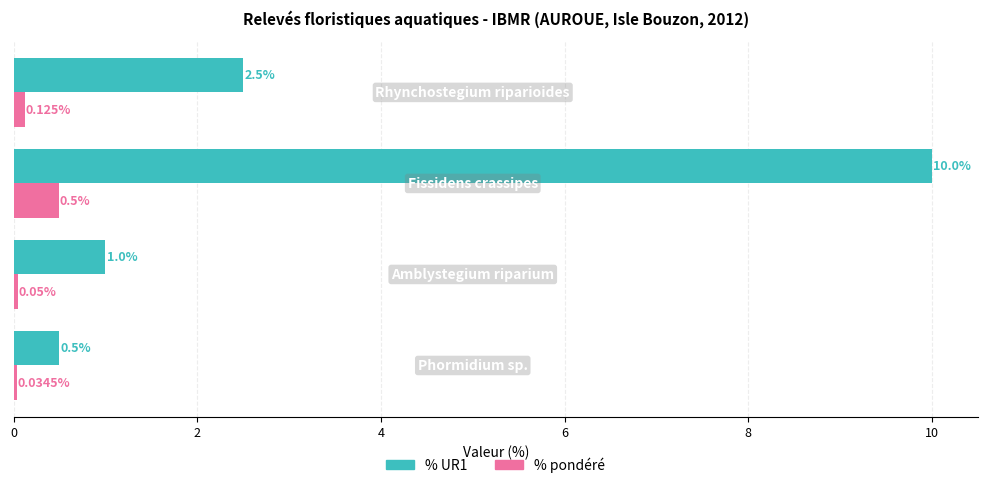

What is the average value of the % UR1 series?

3.5